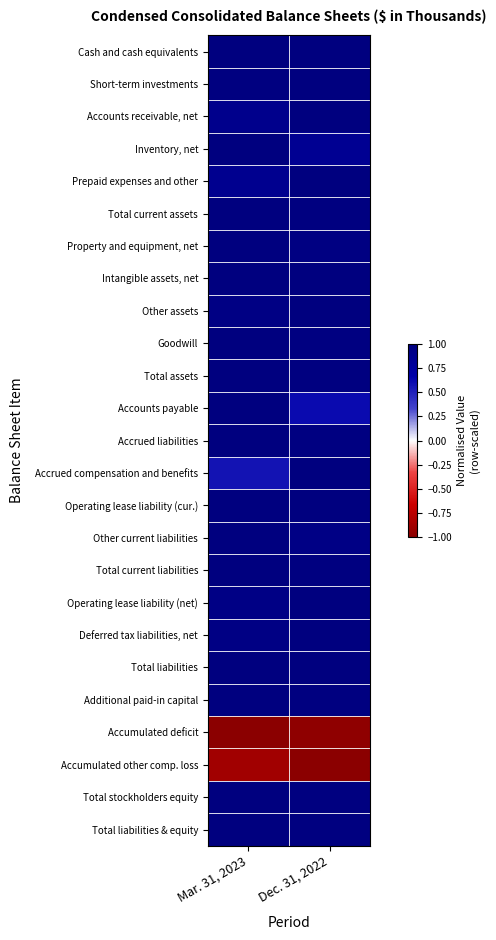

What is the spread (max minus min) of values at Mar. 31, 2023?

2.0